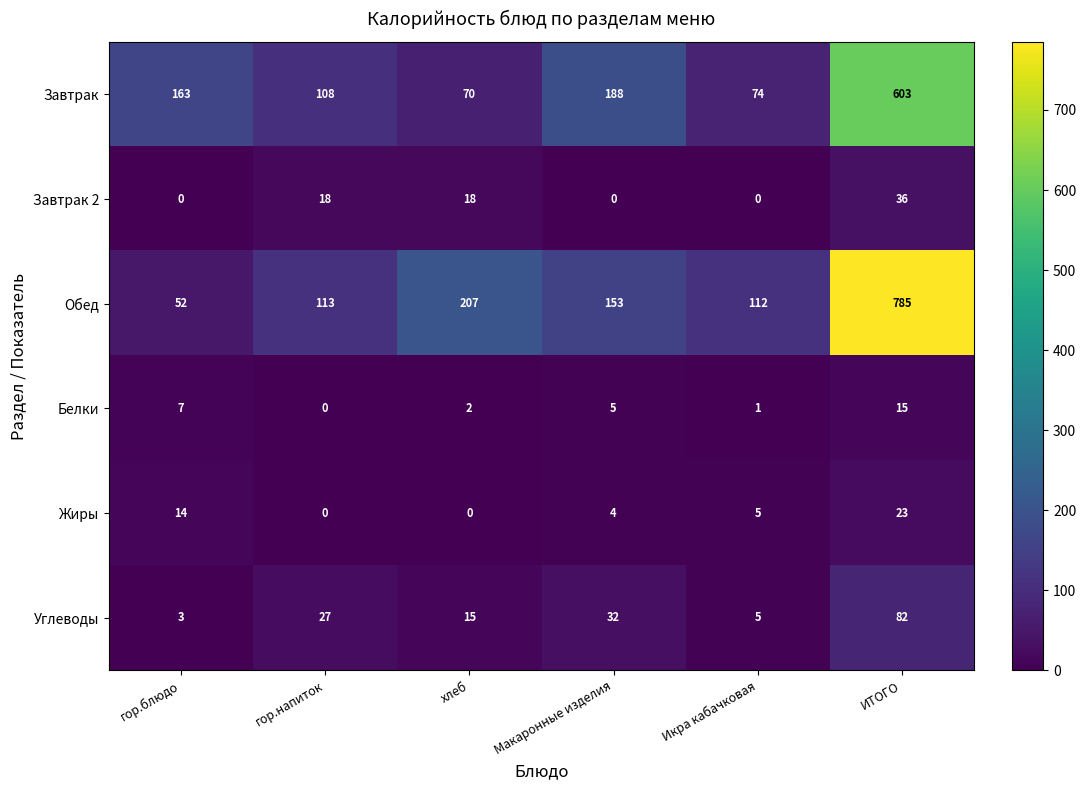

What is the difference between the maximum and minimum values in the Завтрак 2 series?

36